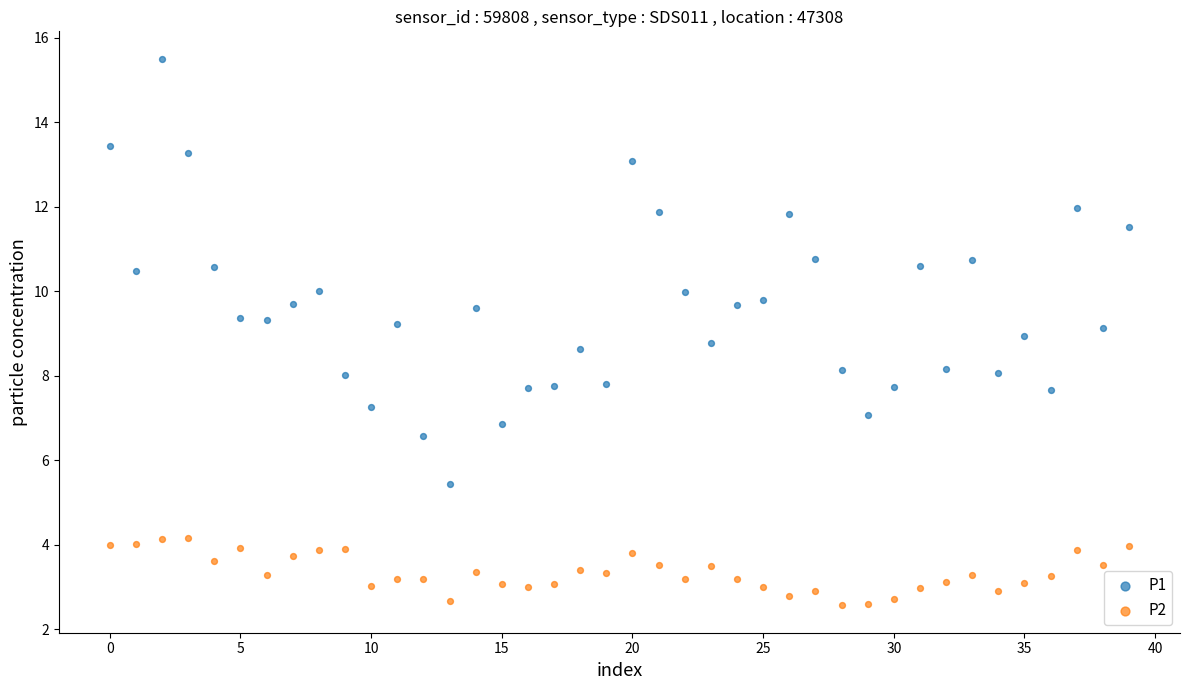

Which series reaches the minimum Y coordinate?

P2